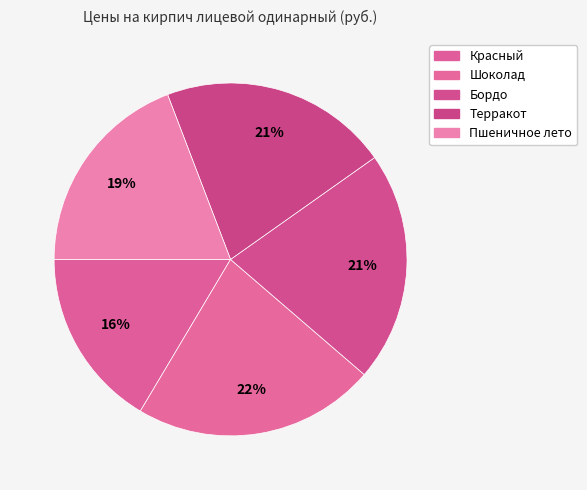

To the nearest percent, what percentage of the pie is Терракот?

21%